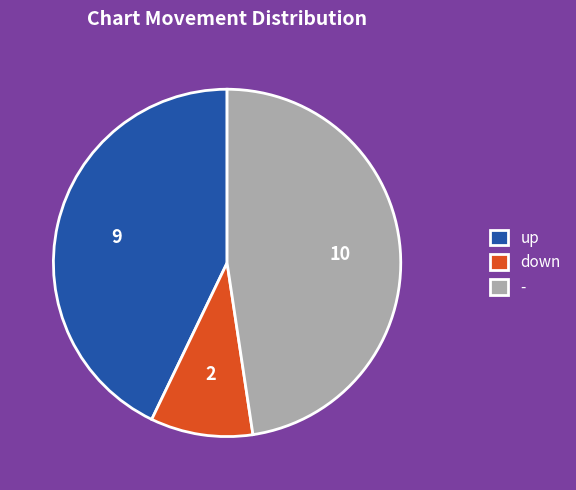

Count the number of slices in the pie.

3